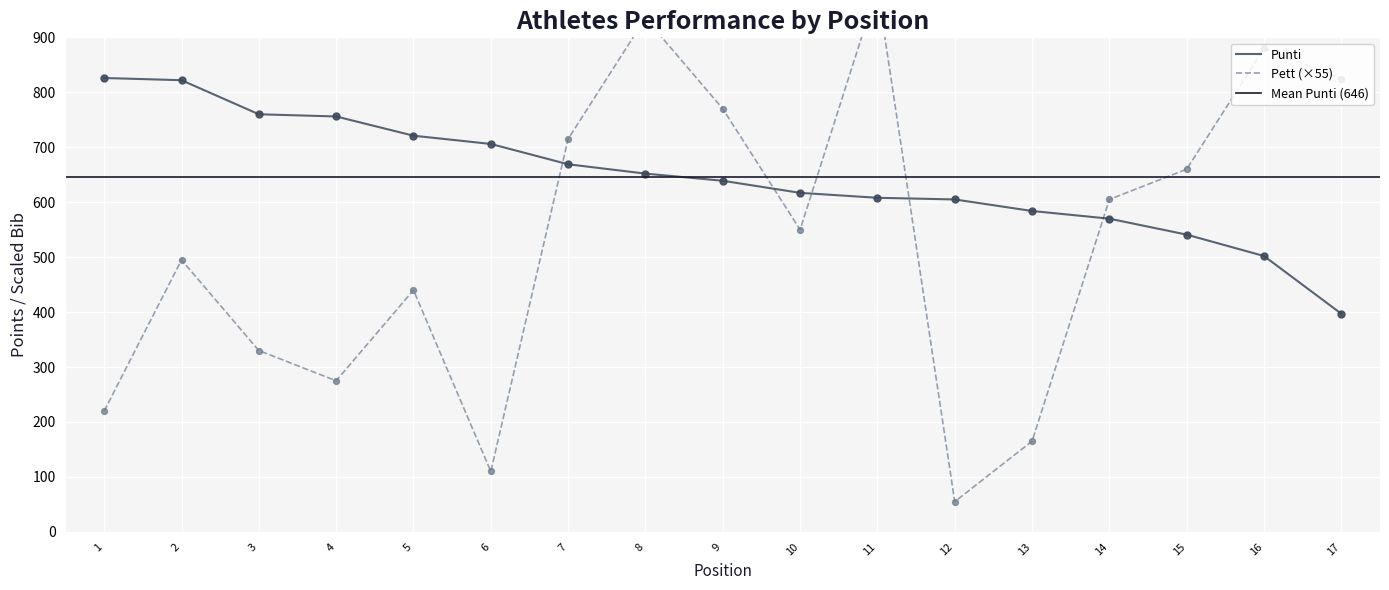

At how many categories does at least one series exceed 905?

2